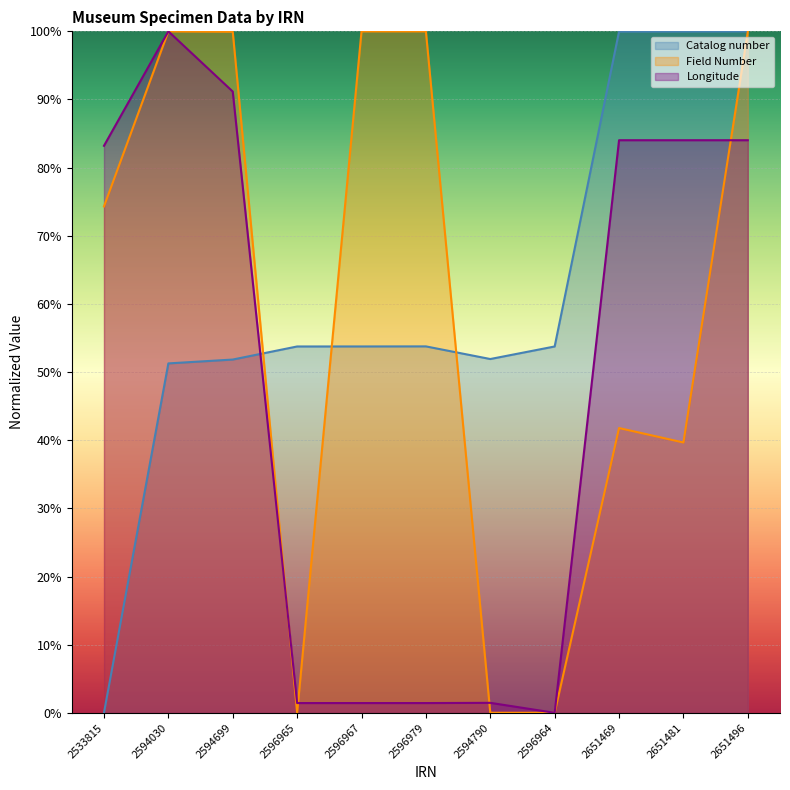

The value of Longitude at 2651481 is 1.4. True or false?

False